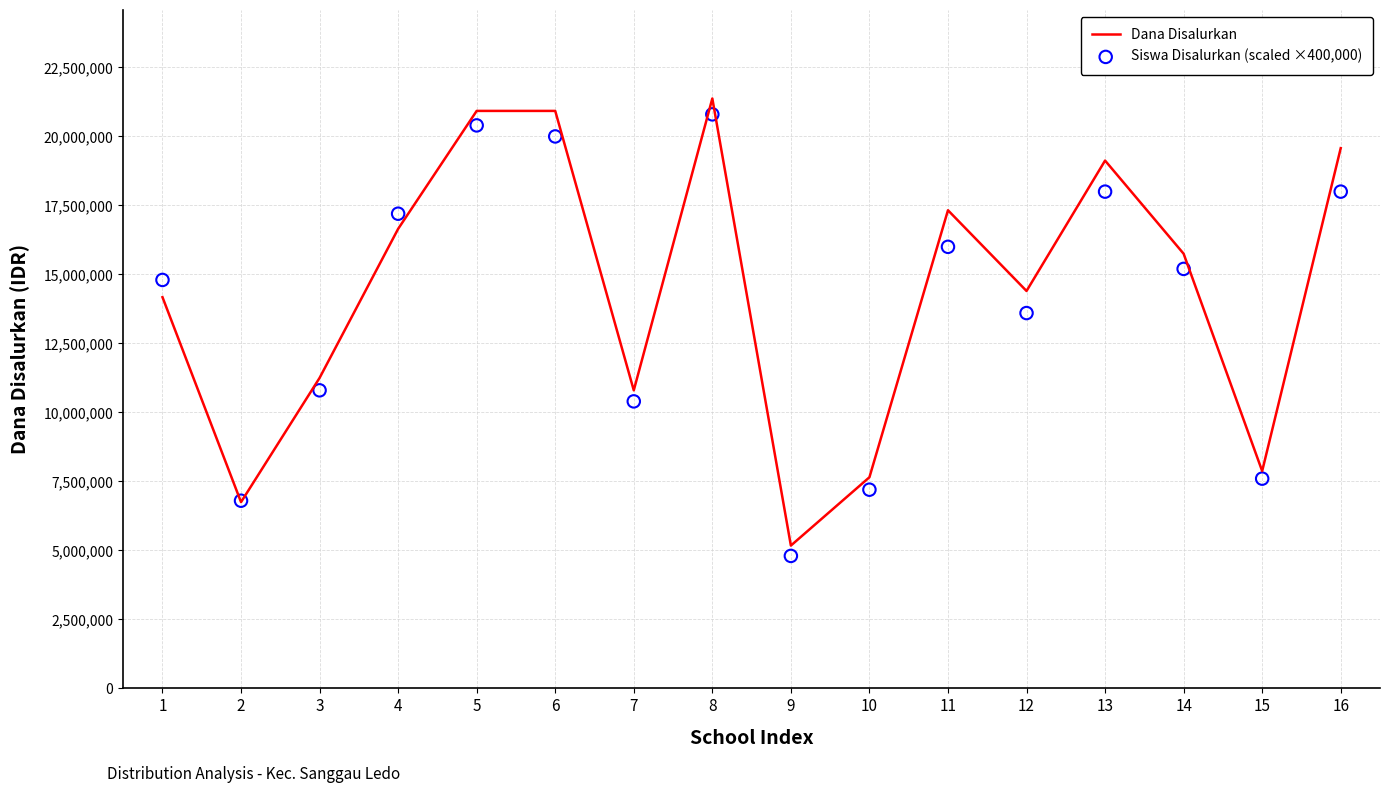

At which category is the sum across all series the highest?

8